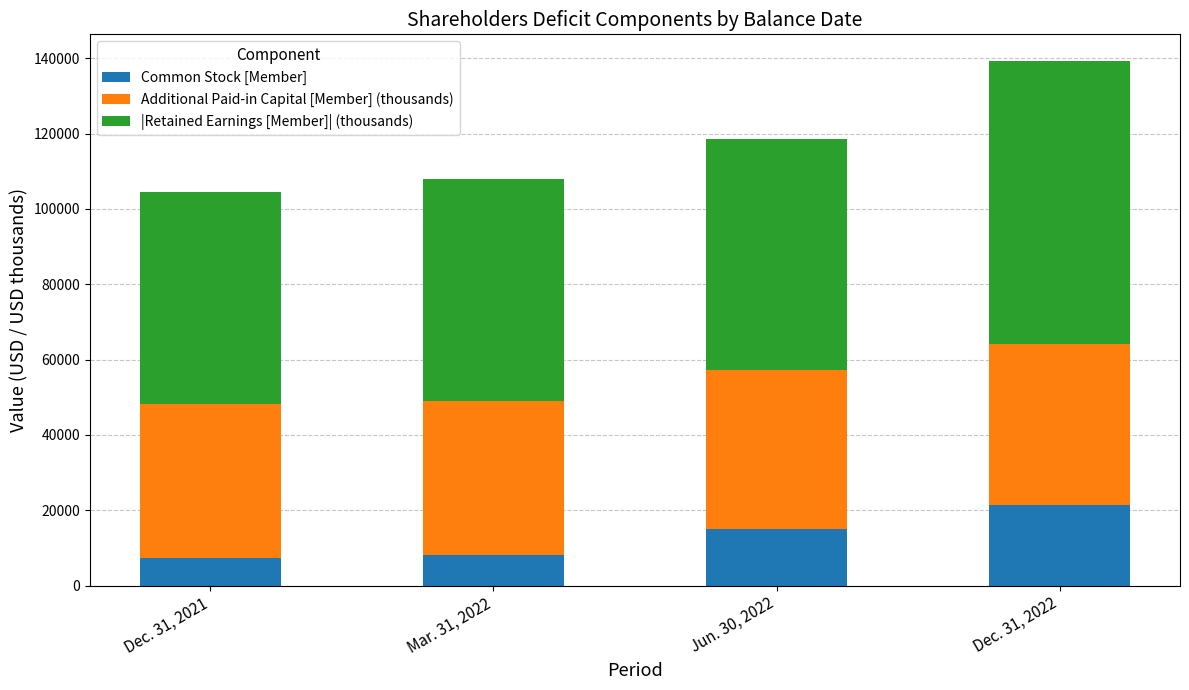

What is the maximum value for Common Stock [Member]?

21322.0